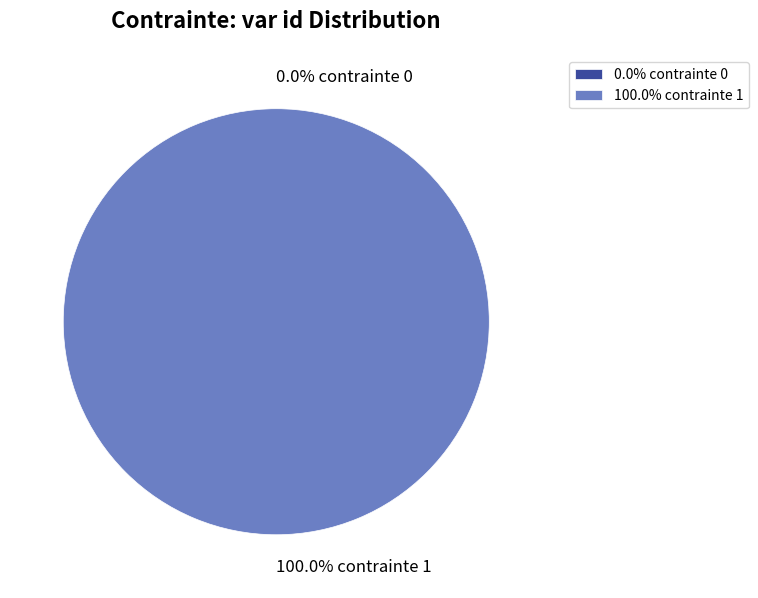

Count the number of slices in the pie.

2